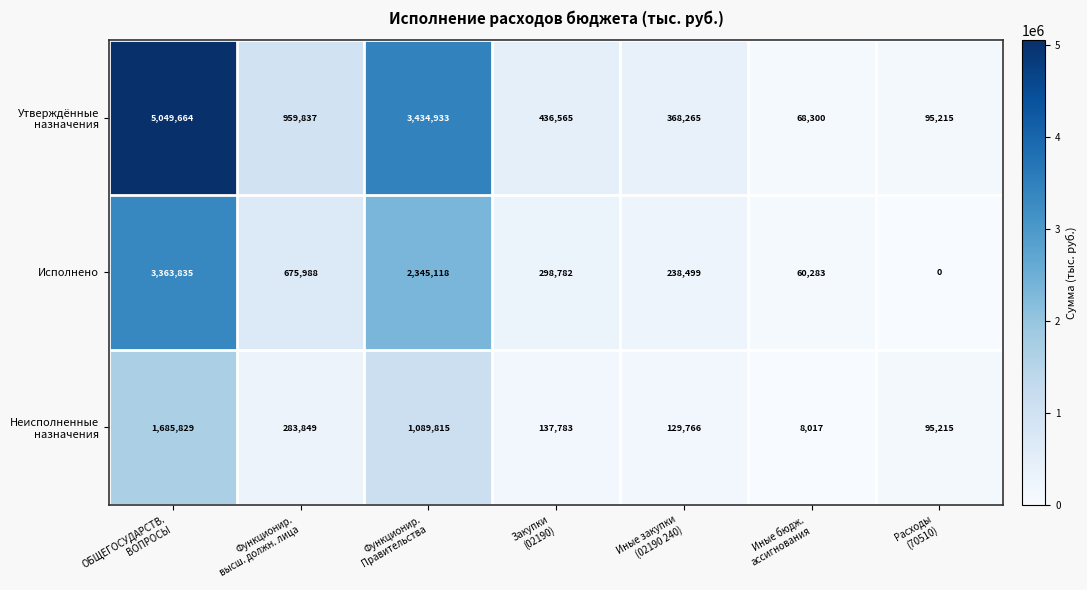

What is the average value of the Исполнено series?

997501